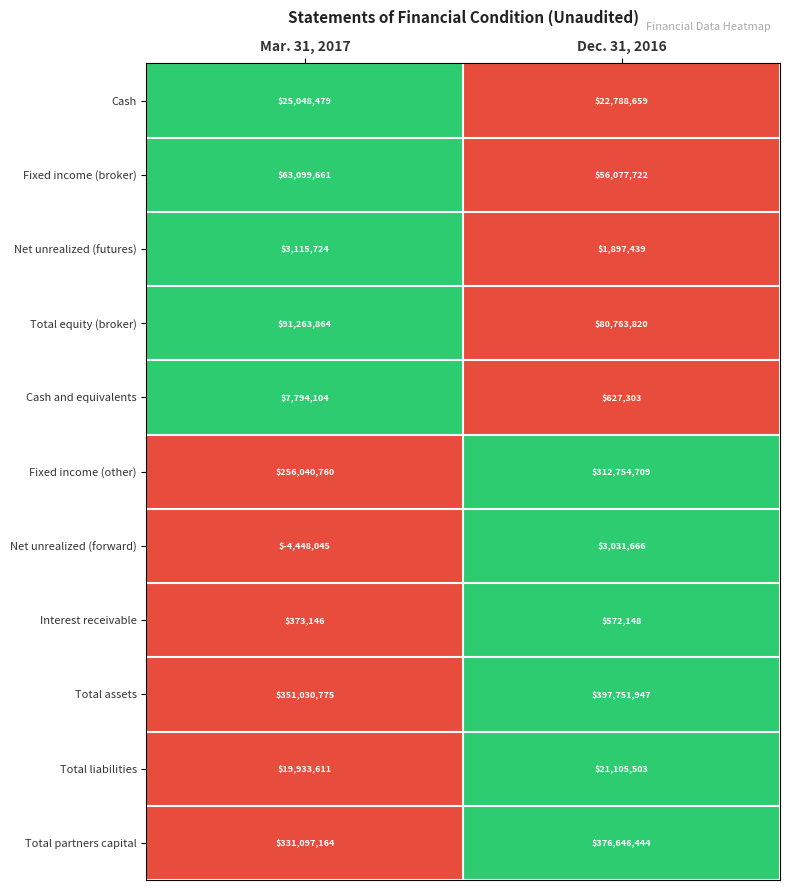

How many distinct data groups are displayed?

11